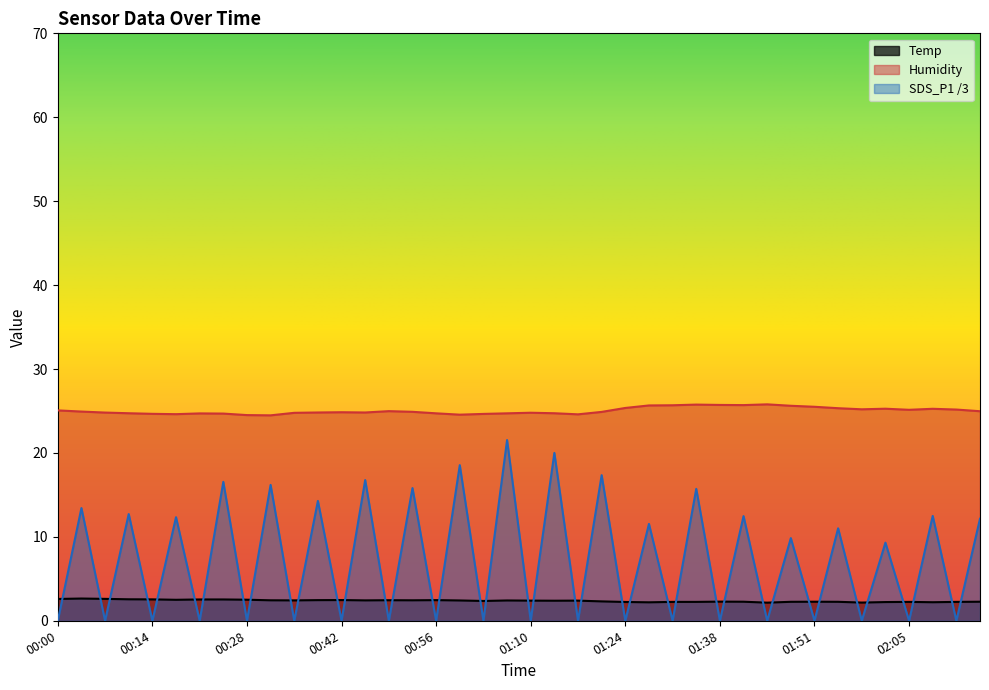

Which has a higher value, 01:51 or 01:17?

01:17